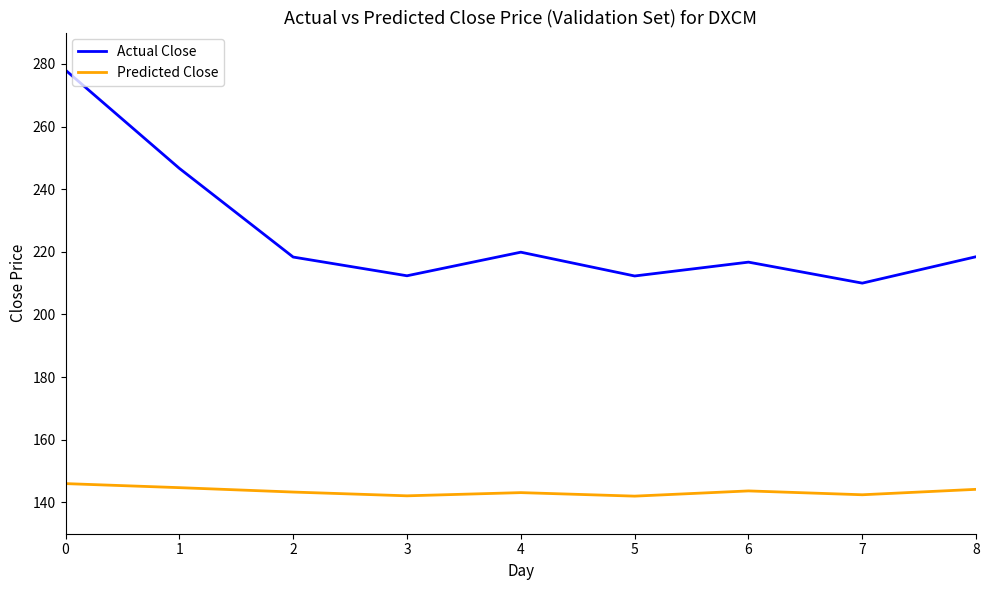

Is the value of Actual Close at 1 greater than the value of Predicted Close at 5?

Yes